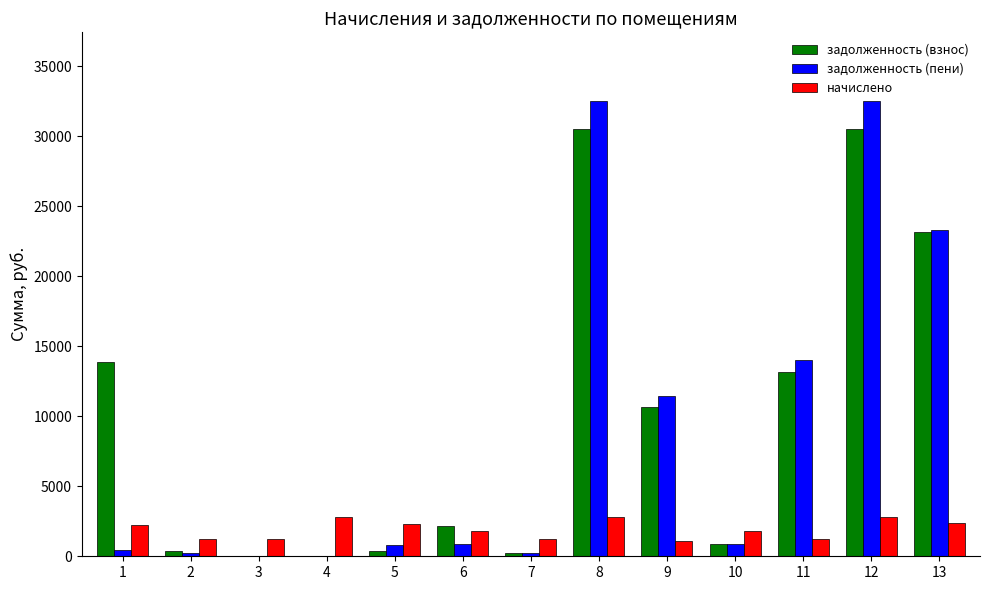

What is the greatest value displayed?

32535.4